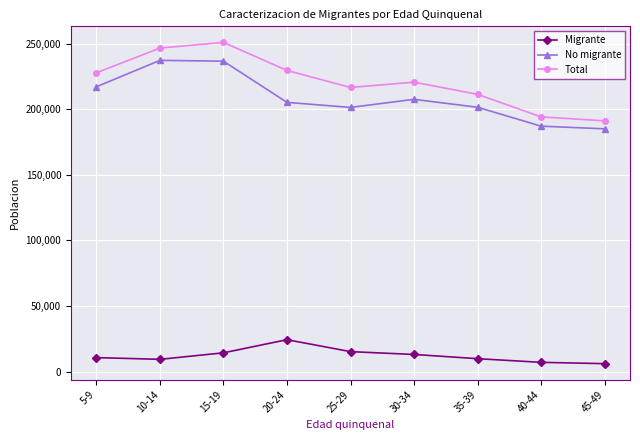

What is the label of the 5th point from the left?

25-29